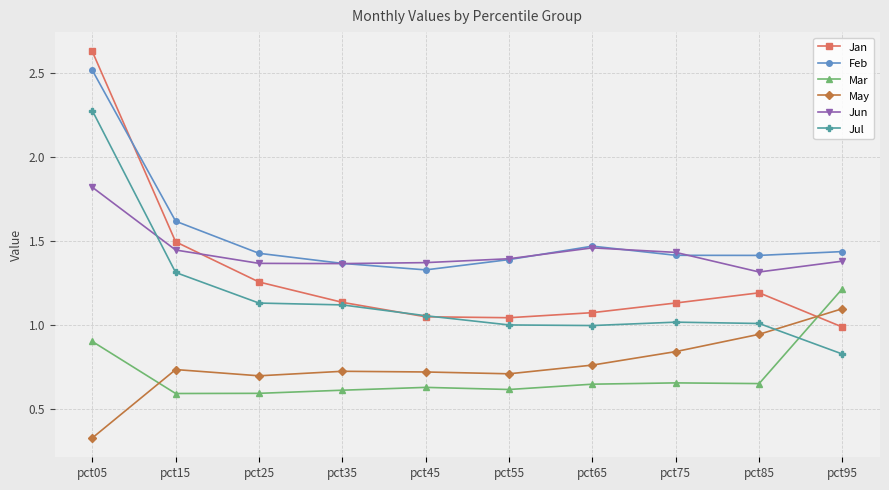

At which label does Jan reach its peak?

pct05